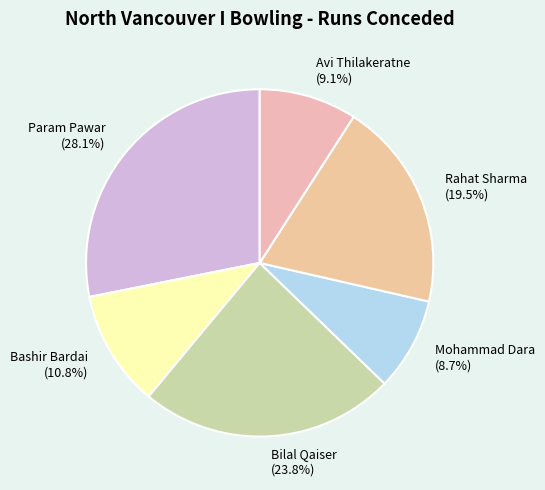

Is there any slice that represents more than half of the pie?

No